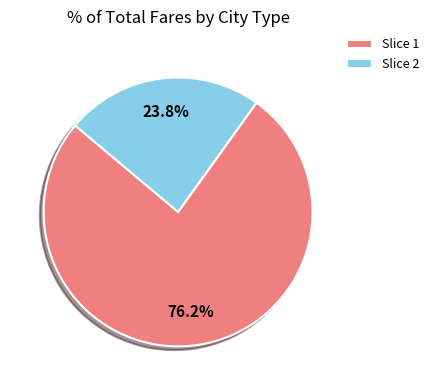

Combined, what portion of the pie is Slice 1 and Slice 2?

100.0%